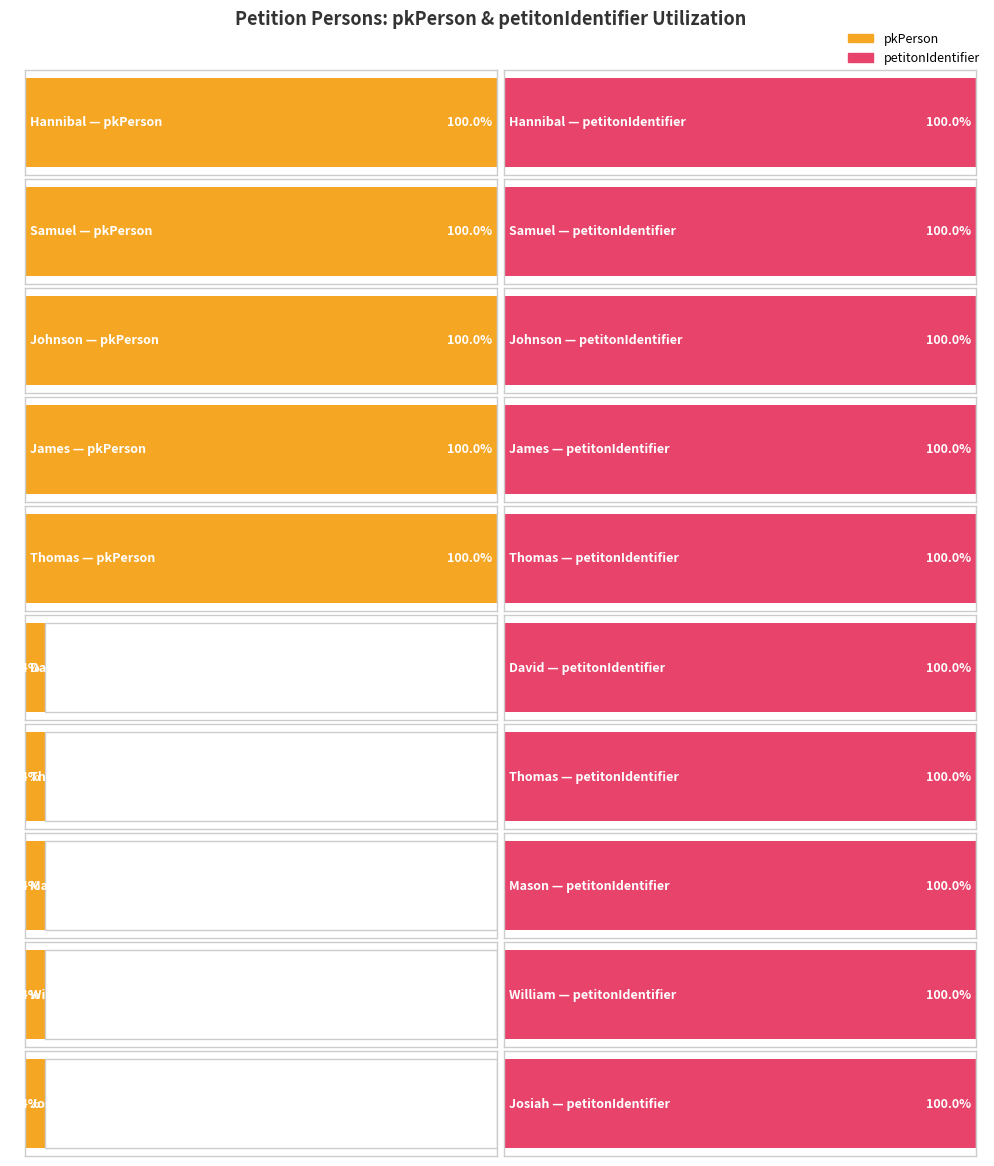

At which category does the chart reach its minimum across all series?

David